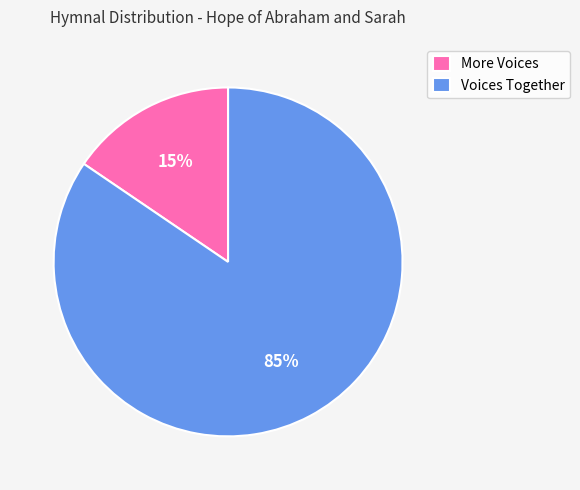

What percentage is the More Voices slice, to the nearest percent?

15%